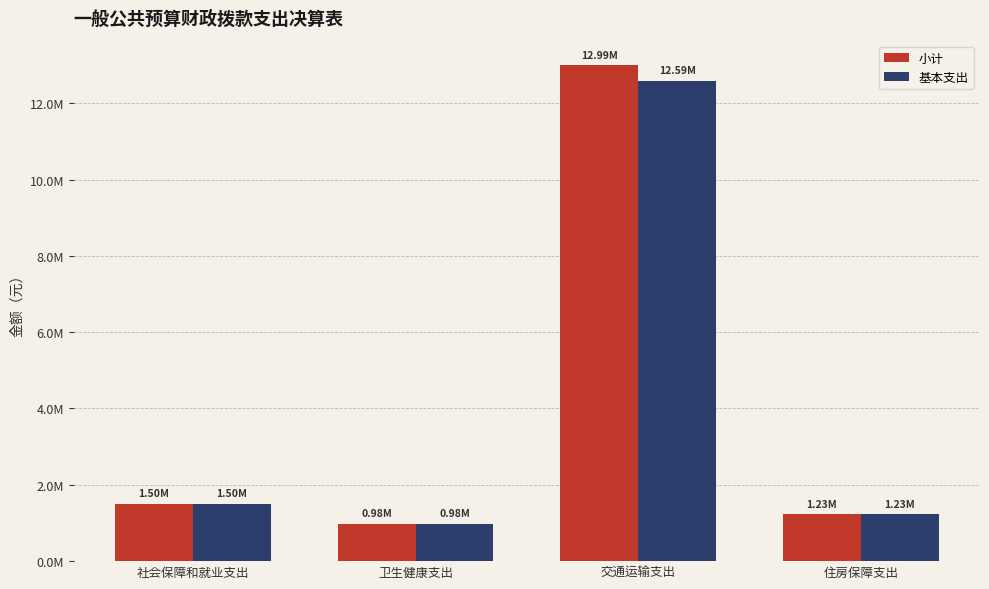

Reading left to right, list all the values displayed in this chart.

小计: 社会保障和就业支出=1504141.4	卫生健康支出=977626.3	交通运输支出=12989530.9	住房保障支出=1232704.0
基本支出: 社会保障和就业支出=1504141.4	卫生健康支出=977626.3	交通运输支出=12589530.9	住房保障支出=1232704.0